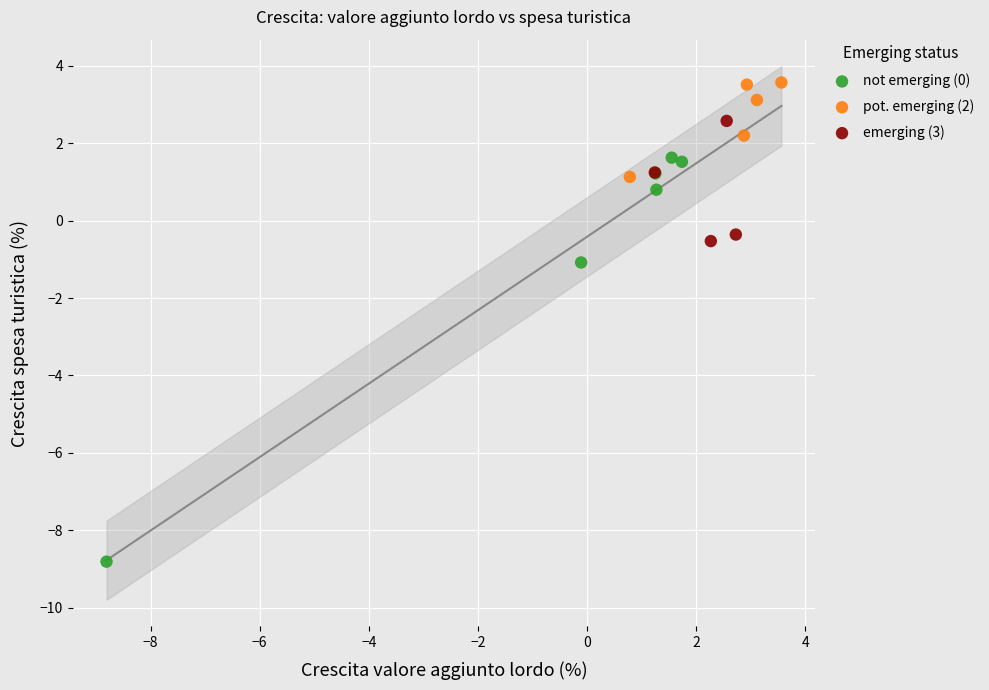

Which series contains the lowest Y value?

not emerging (0)